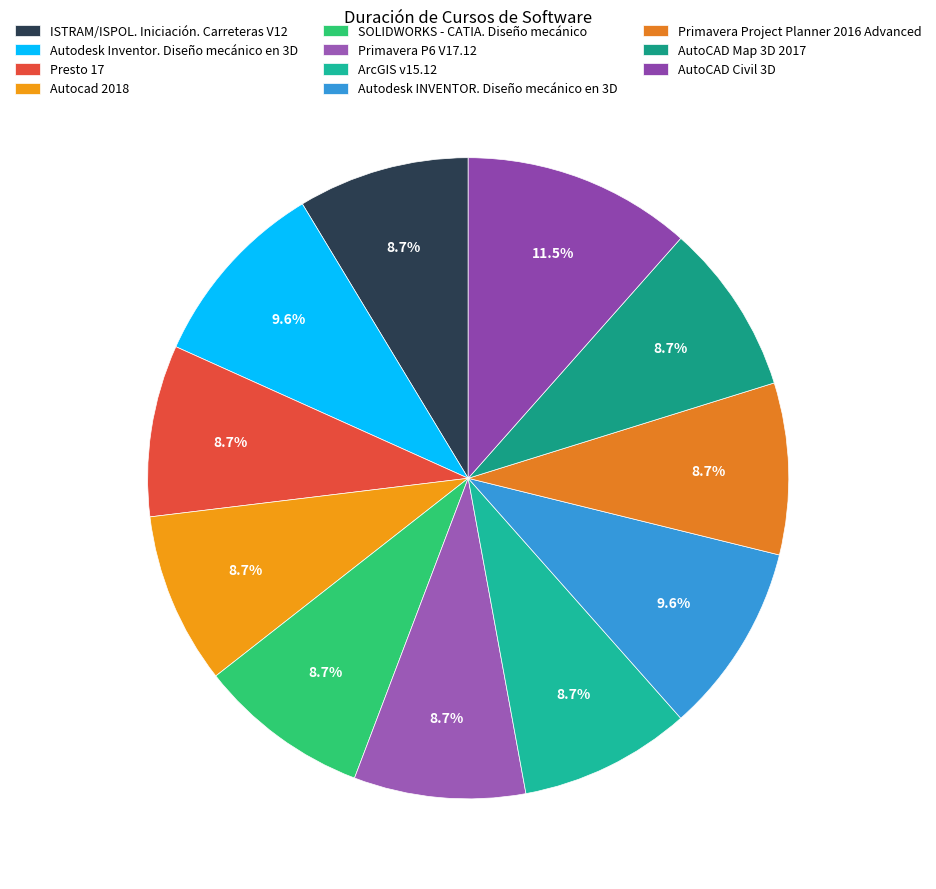

What percentage is NOT represented by Autodesk Inventor. Diseño mecánico en 3D?

90.4%